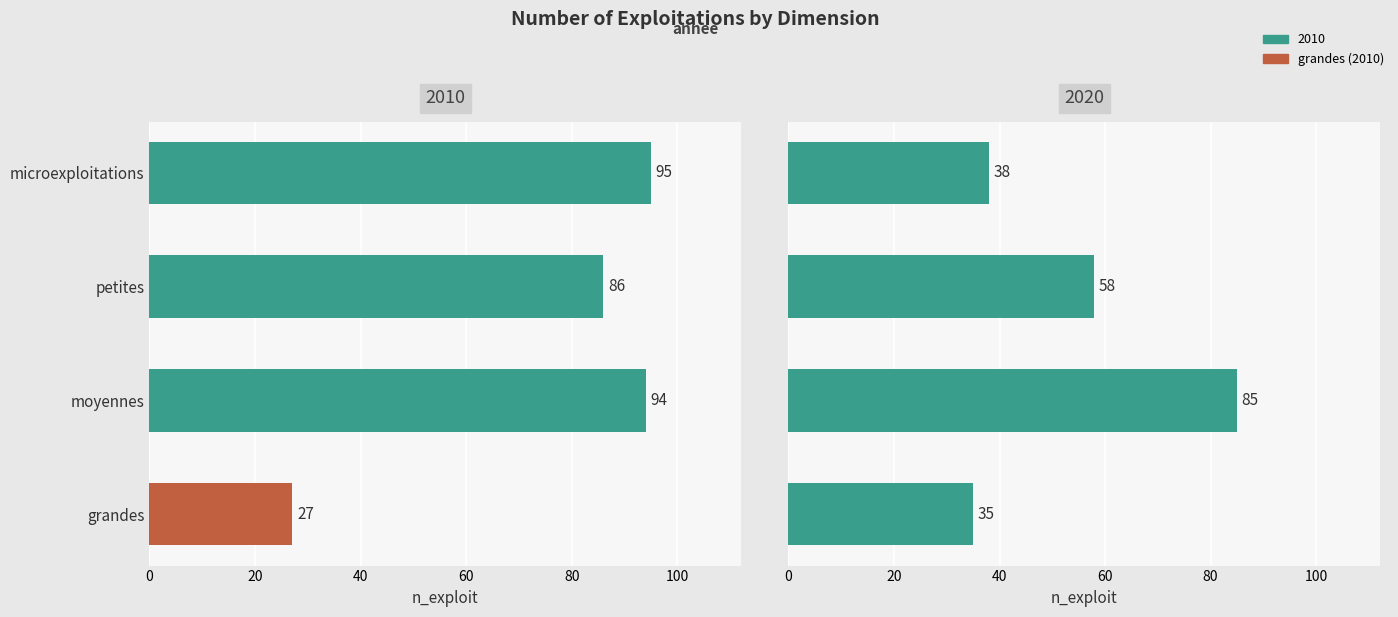

Between petites and moyennes, which series saw the biggest shift?

2020